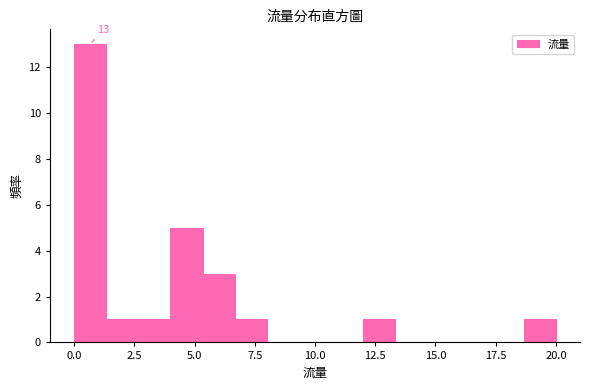

Around what value on the x-axis is the tallest bar? Give the approximate position of its centre, as read against the axis.

0.5